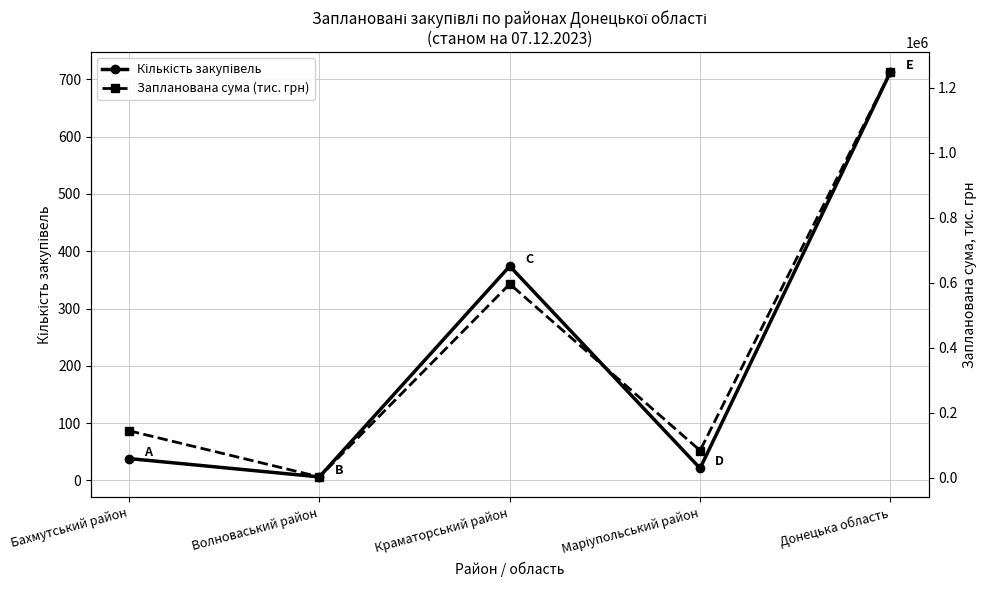

At Бахмутський район, list the series in order from largest to smallest.

Запланована сума (тис. грн), Кількість закупівель